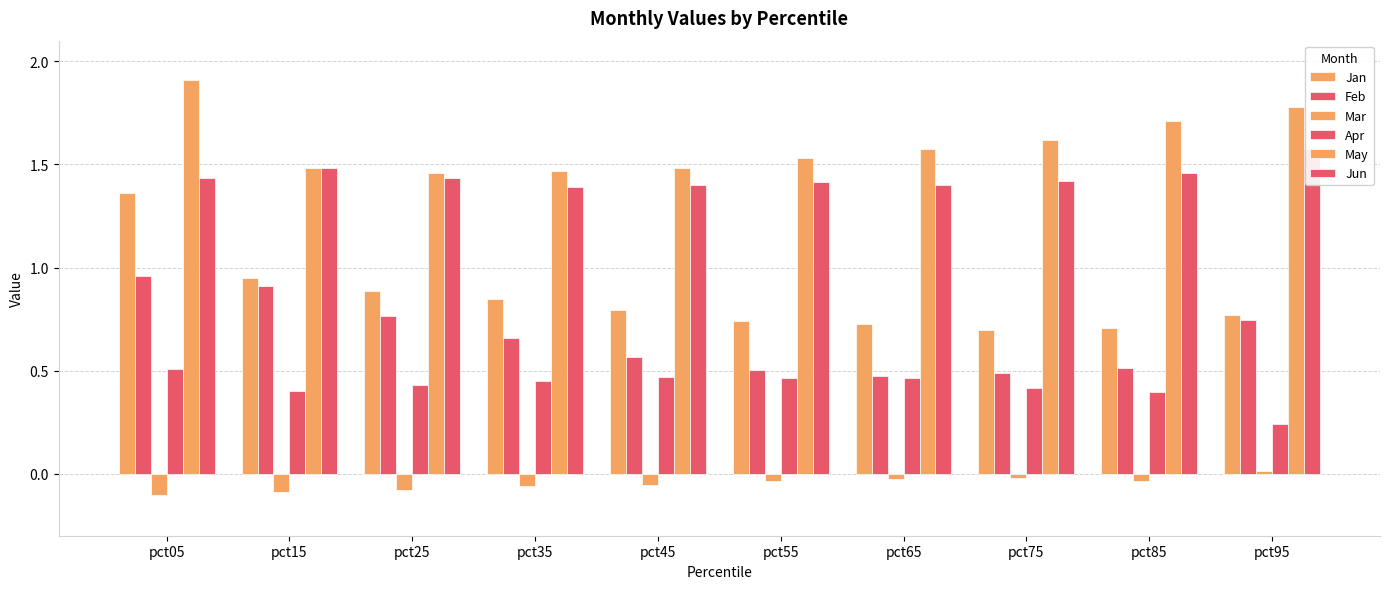

Which label corresponds to the smallest value in the chart?

pct05